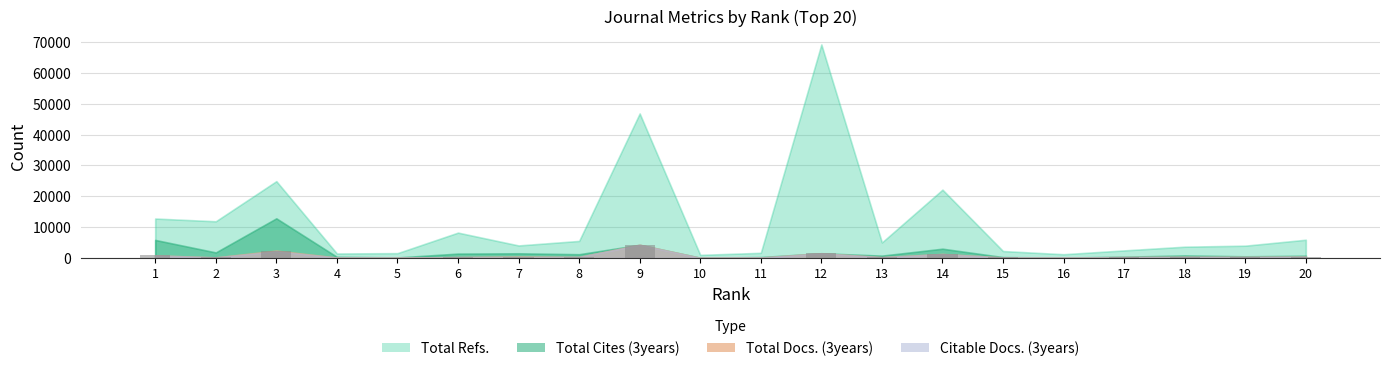

Count the number of data series in this chart.

1